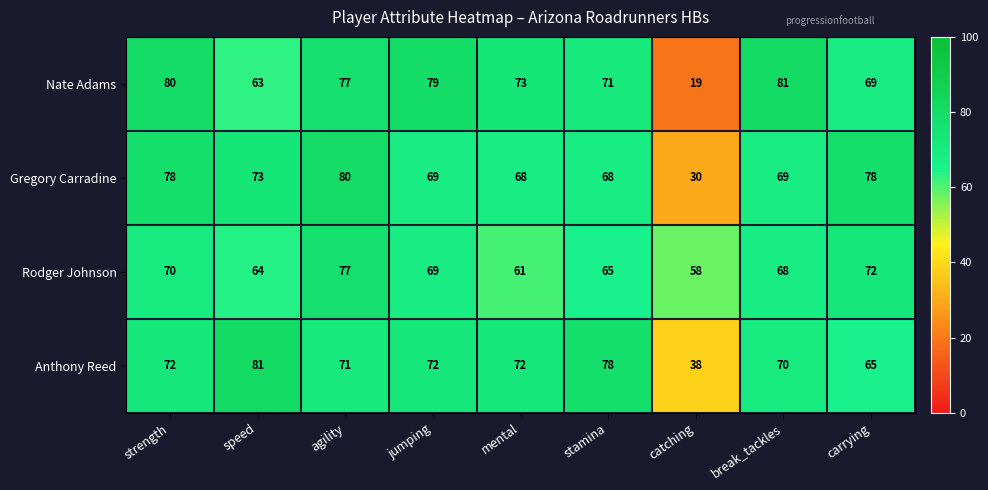

The Gregory Carradine series shows 122 at agility. True or false?

False